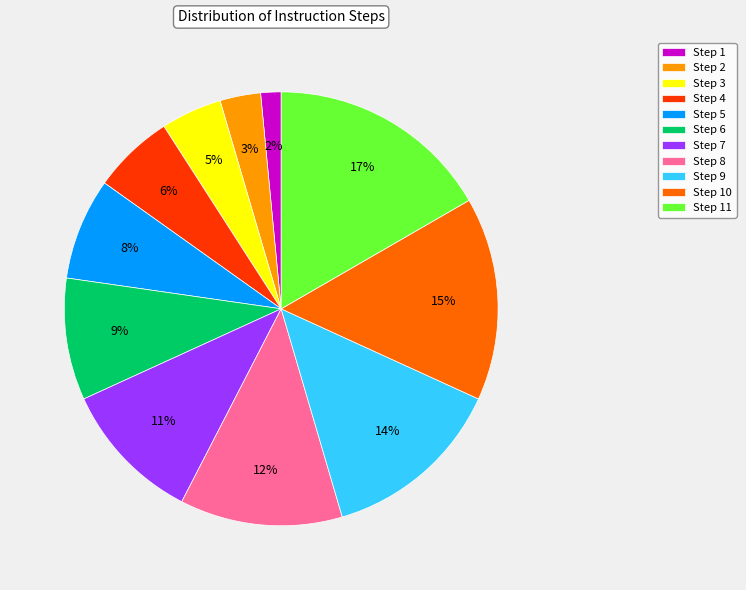

What percentage is the Step 9 slice, to the nearest percent?

14%